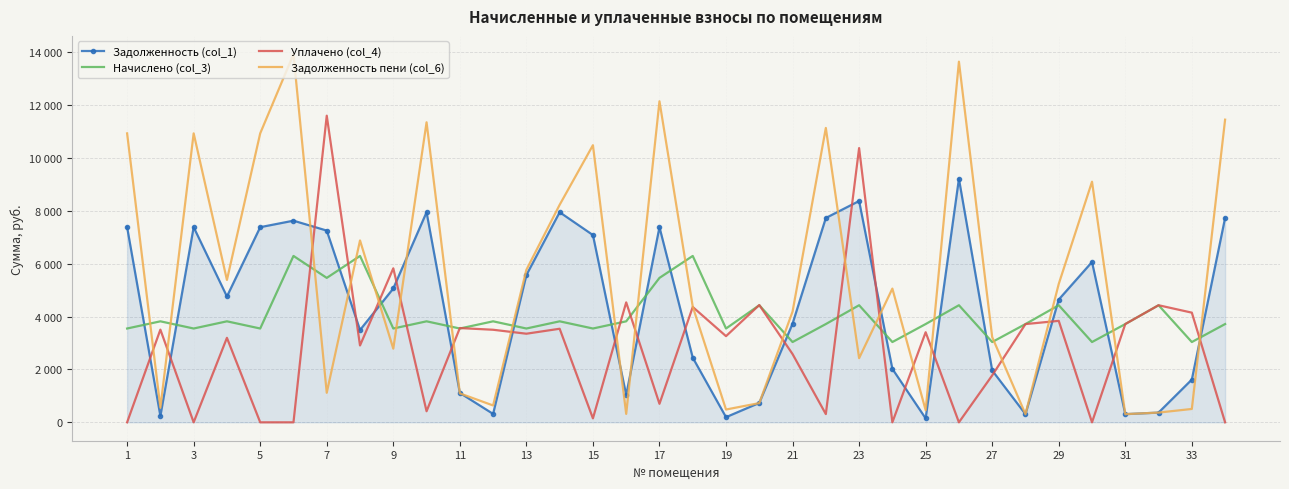

What are all the series names shown in the legend?

Задолженность (col_1), Начислено (col_3), Уплачено (col_4), Задолженность пени (col_6)